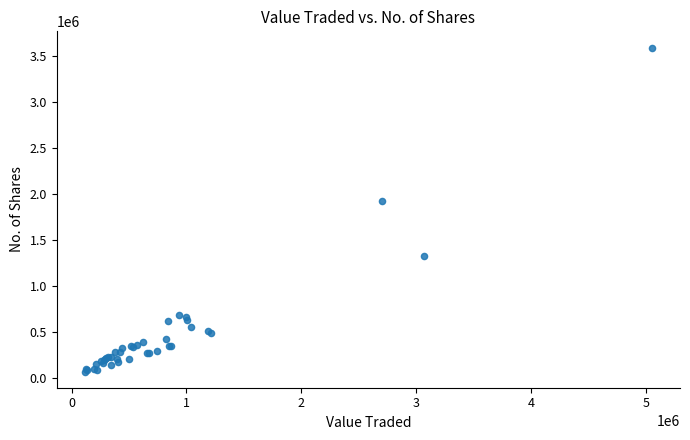

What Y value in the scatter plot is closest to 1829526?

1918141